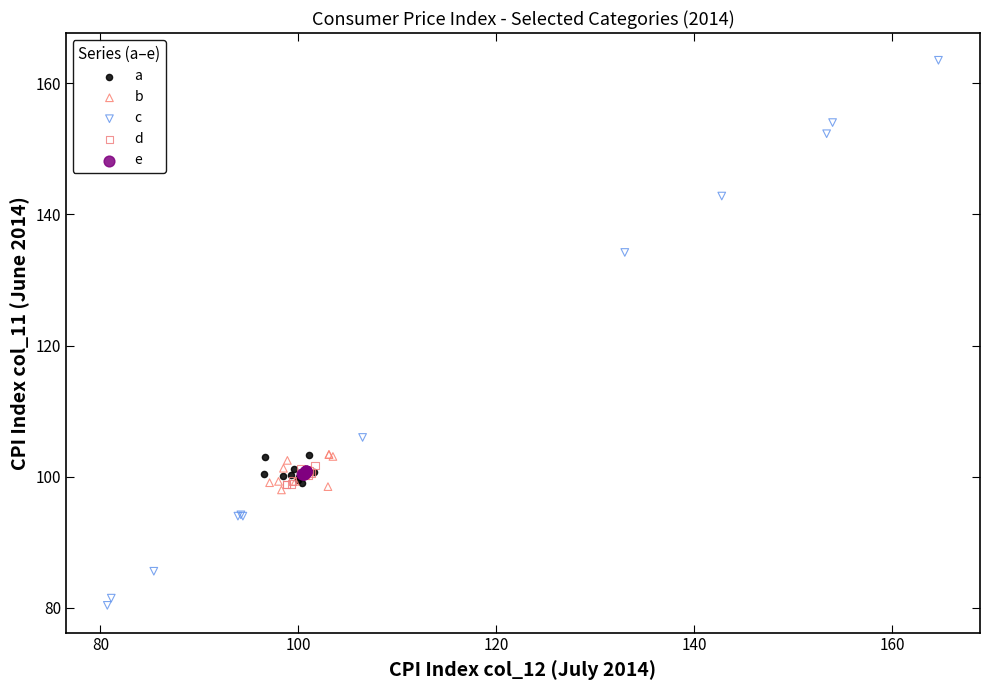

What are all the series names shown in the legend?

a, b, c, d, e